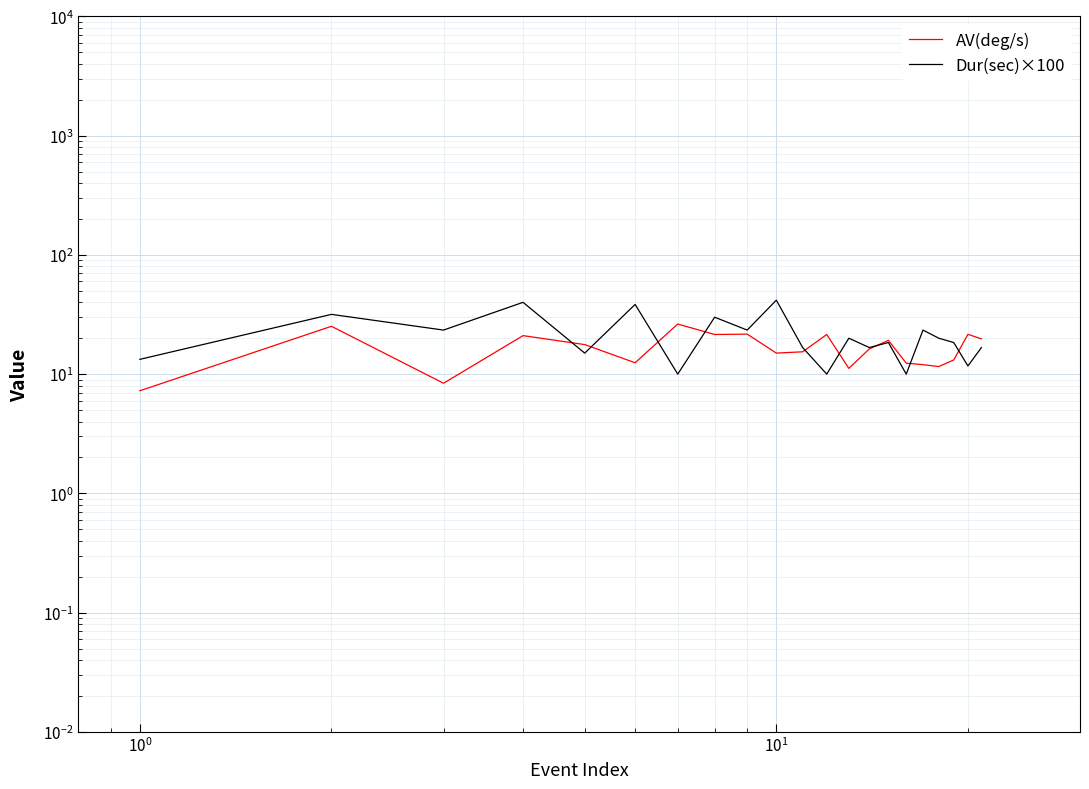

Reading left to right, what are all the values shown in this chart?

AV(deg/s): 7.2	25.2	8.4	21.0	17.7	12.5	26.3	21.5	21.6	15.0	15.4	21.5	11.2	16.3	19.2	12.4	12.0	11.6	13.2	21.6	19.8
Dur(sec)×100: 13.3	31.7	23.4	40.0	15.0	38.4	10.0	30.0	23.4	41.7	16.7	10.0	20.0	16.7	18.4	10.0	23.4	20.0	18.4	11.7	16.7